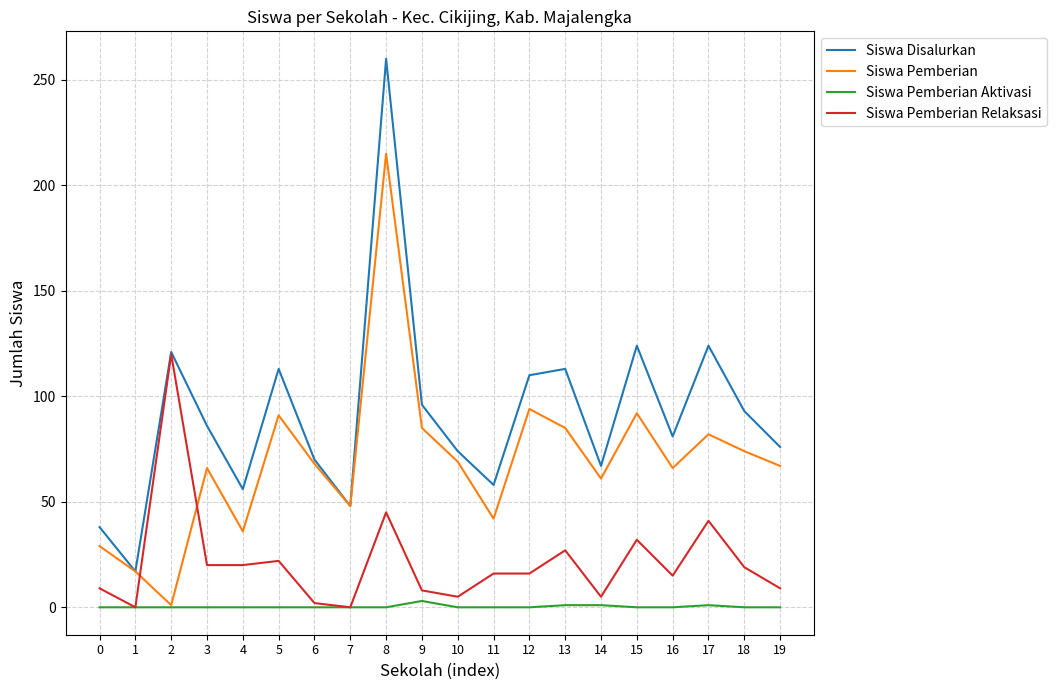

How many categories are shown in the chart?

20